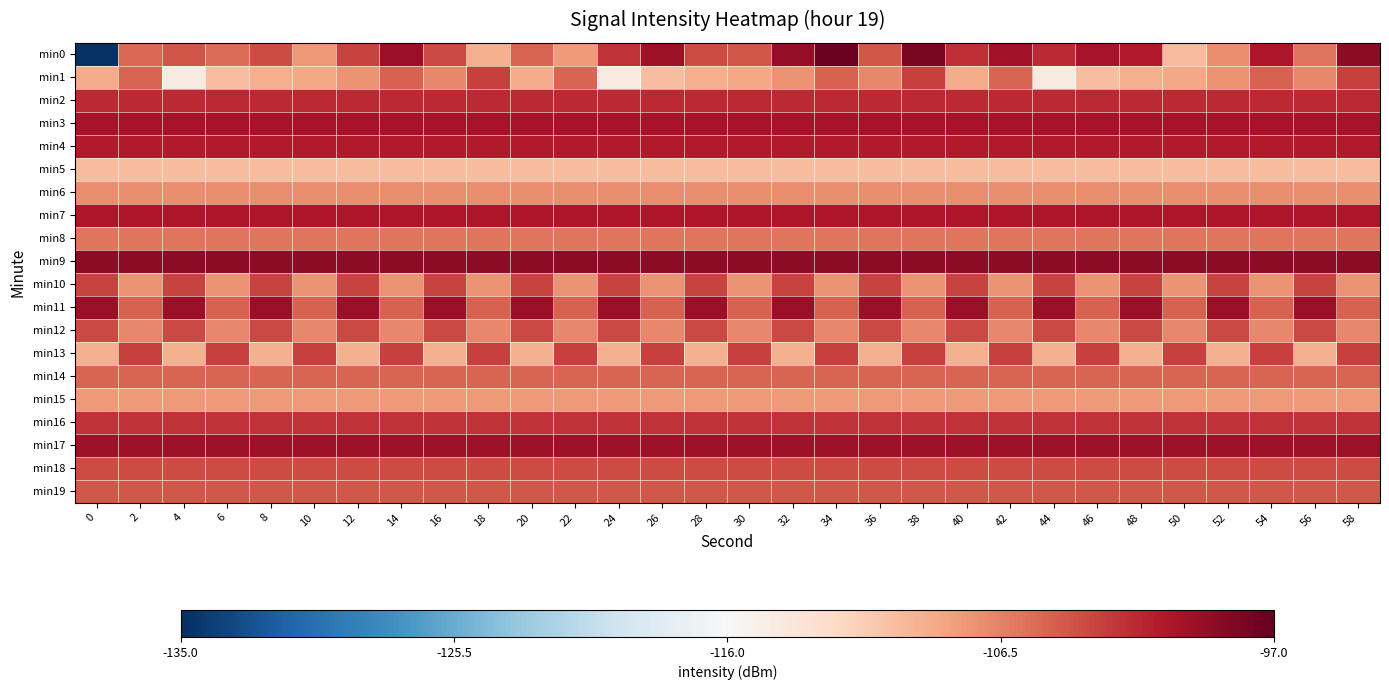

Rank the series by their maximum value, from lowest to highest.

min5, min15, min6, min8, min14, min19, min18, min12, min10, min1, min13, min16, min2, min4, min7, min3, min17, min11, min9, min0